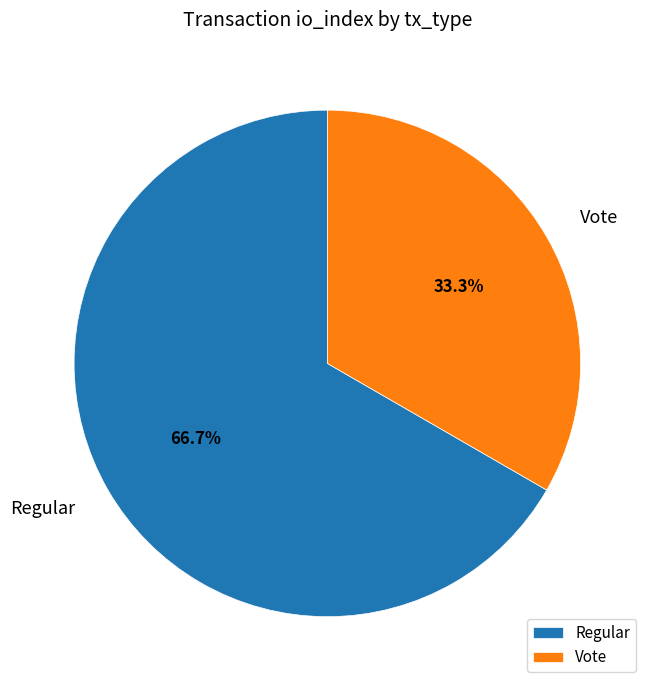

How many segments does this pie chart have?

2